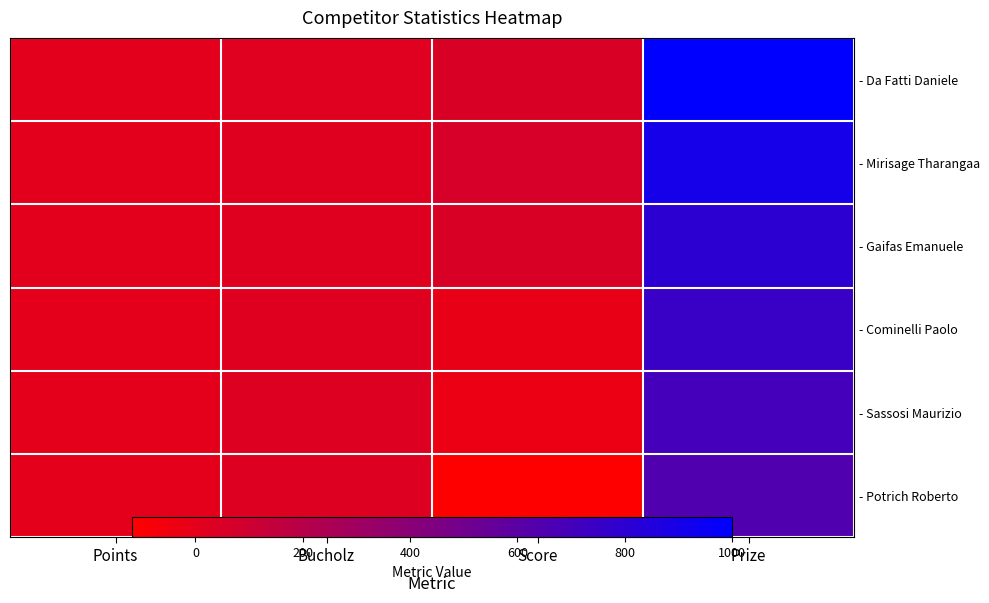

True or false: - Potrich Roberto has a value of -340 at Points.

False